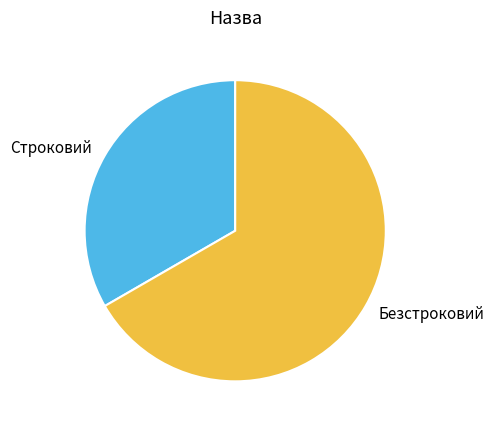

Combined, do Безстроковий and Строковий account for over 50%?

Yes